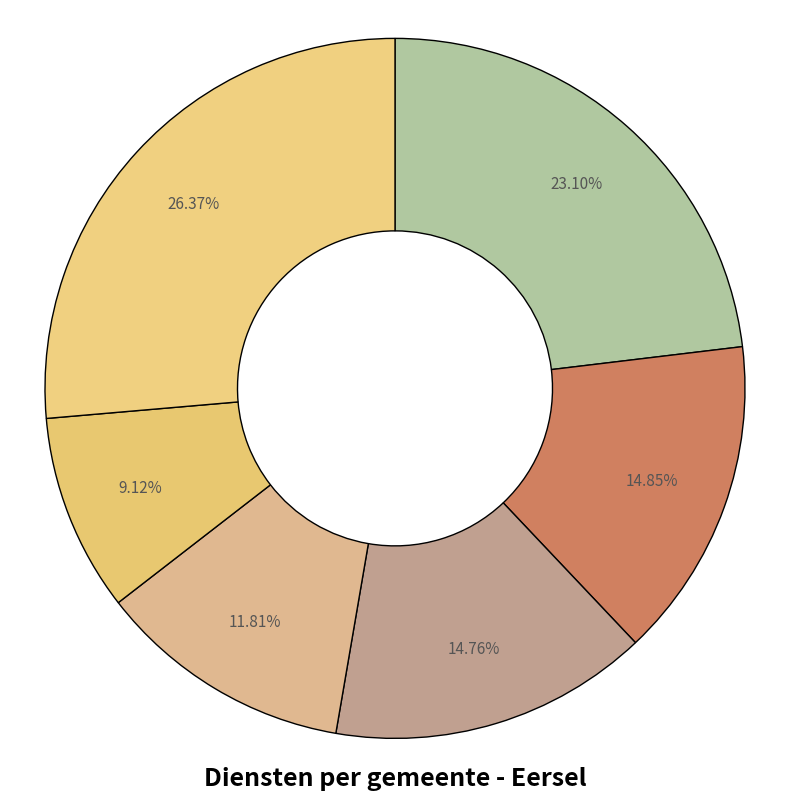

Count the number of slices in the pie.

6